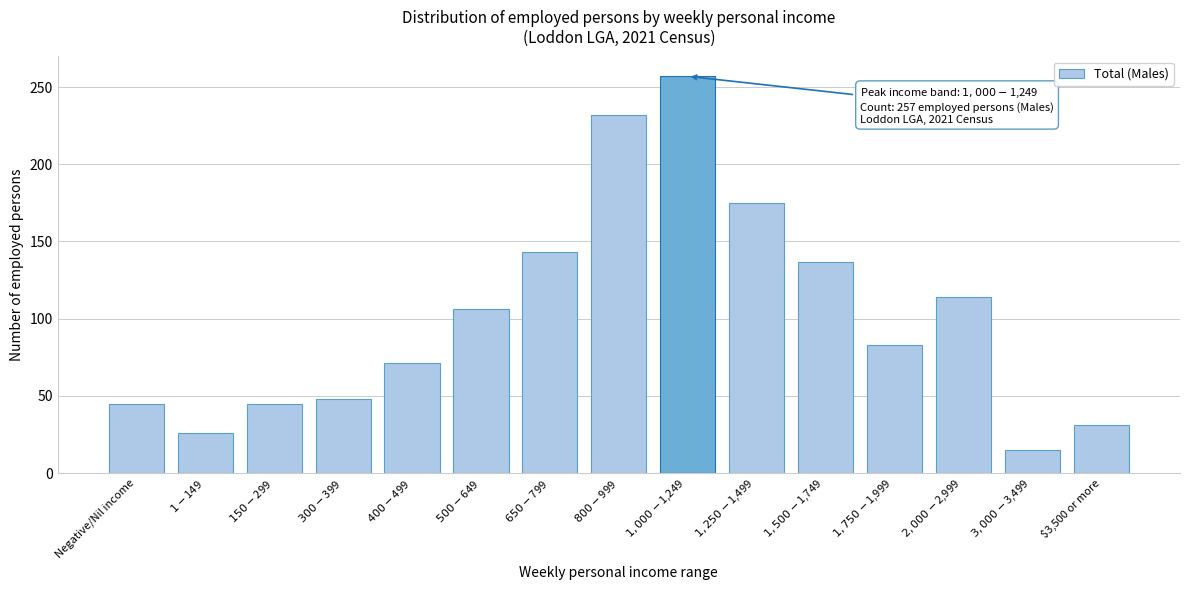

Reading left to right, list all the values displayed in this chart.

45	26	45	48	71	106	143	232	257	175	137	83	114	15	31